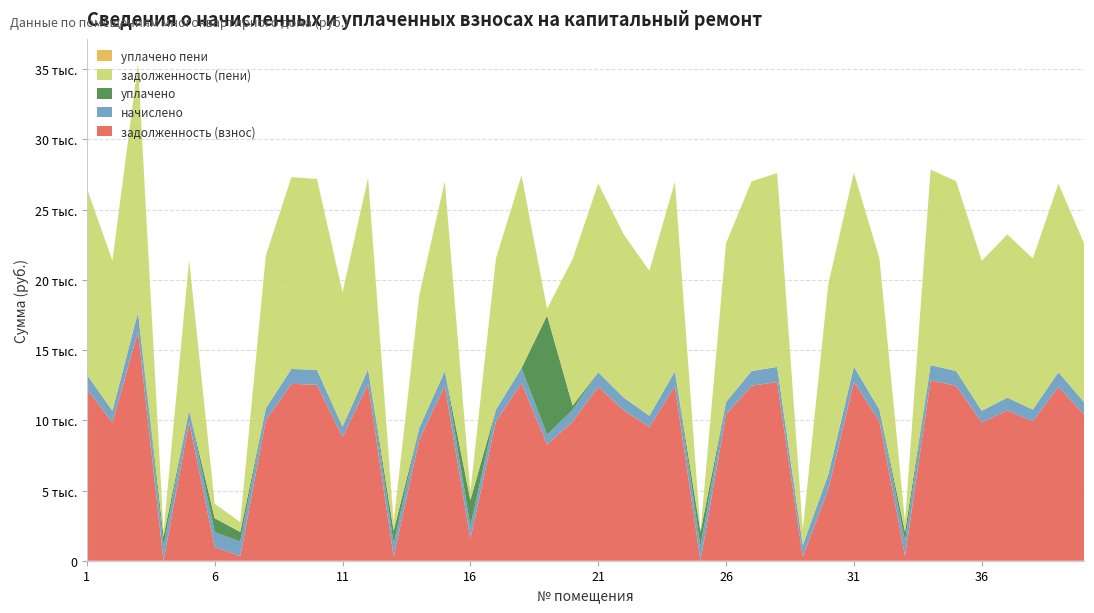

Reading left to right, transcribe all the data shown in this chart.

задолженность (взнос): 1=12230.4	2=9849.6	3=16320.0	4=0.0	5=9888.0	6=980.0	7=326.1	8=10009.9	9=12595.2	10=12537.6	11=8812.8	12=12576.0	13=312.0	14=8615.4	15=12460.8	16=1550.2	17=9926.4	18=12652.8	19=8275.2	20=9907.2	21=12384.0	22=10713.6	23=9523.2	24=12441.6	25=0.0	26=10425.6	27=12460.8	28=12729.6	29=277.6	30=5087.1	31=12748.8	32=9926.4	33=344.0	34=12844.8	35=12460.8	36=9849.6	37=10713.6	38=9926.4	39=12384.0	40=10425.6
начислено: 1=1031.9	2=831.1	3=1377.0	4=1040.0	5=834.3	6=1053.0	7=1046.5	8=855.4	9=1062.7	10=1057.9	11=743.6	12=1061.1	13=907.2	14=840.8	15=1051.4	16=913.7	17=837.5	18=1067.6	19=698.2	20=835.9	21=1044.9	22=904.0	23=803.5	24=1049.8	25=1030.3	26=879.7	27=1051.4	28=1074.1	29=832.7	30=1056.2	31=1075.7	32=837.5	33=1031.9	34=1083.8	35=1051.4	36=831.1	37=904.0	38=837.5	39=1044.9	40=879.7
уплачено: 1=0.0	2=0.0	3=0.0	4=693.4	5=0.0	6=1000.0	7=676.0	8=0.0	9=0.0	10=0.0	11=0.0	12=0.0	13=916.4	14=0.0	15=0.0	16=1850.0	17=0.0	18=0.0	19=8499.0	20=300.0	21=0.0	22=0.0	23=0.0	24=0.0	25=1029.0	26=0.0	27=0.0	28=0.0	29=0.0	30=-7431.3	31=0.0	32=0.0	33=694.0	34=0.0	35=0.0	36=0.0	37=0.0	38=0.0	39=0.0	40=0.0
задолженность (пени): 1=13262.3	2=10680.7	3=17697.0	4=346.7	5=10722.3	6=1033.0	7=696.6	8=10865.3	9=13657.9	10=13595.5	11=9556.4	12=13637.1	13=302.8	14=9456.2	15=13512.2	16=613.8	17=10763.9	18=13720.4	19=474.4	20=10443.1	21=13428.9	22=11617.6	23=10326.7	24=13491.4	25=1.2	26=11305.3	27=13512.2	28=13803.7	29=1110.2	30=13574.6	31=13824.5	32=10763.9	33=681.9	34=13928.6	35=13512.2	36=10680.7	37=11617.6	38=10763.9	39=13428.9	40=11305.3
уплачено пени: 1=0.0	2=0.0	3=0.0	4=0.0	5=0.0	6=0.0	7=0.0	8=0.0	9=0.0	10=0.0	11=0.0	12=0.0	13=320.4	14=0.0	15=0.0	16=0.0	17=0.0	18=0.0	19=0.0	20=0.0	21=0.0	22=0.0	23=0.0	24=0.0	25=0.0	26=0.0	27=0.0	28=0.0	29=0.0	30=0.0	31=0.0	32=0.0	33=0.0	34=0.0	35=0.0	36=0.0	37=0.0	38=0.0	39=0.0	40=0.0